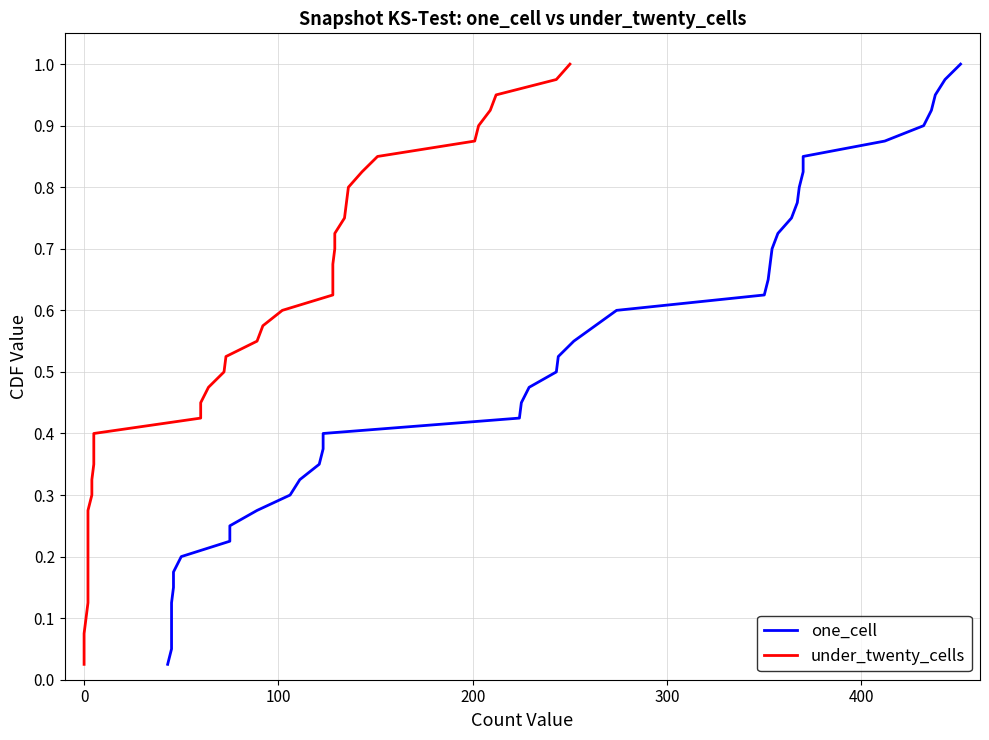

How many series are shown in this chart?

2